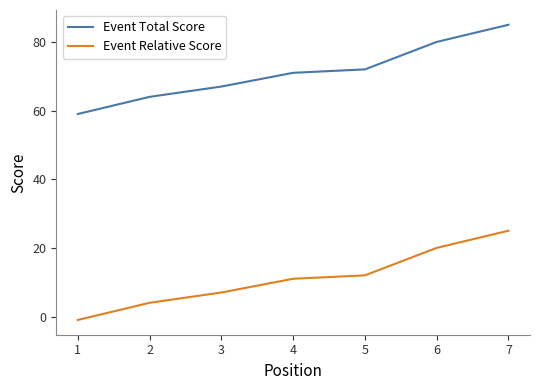

What is the total value across all series at 7?

110